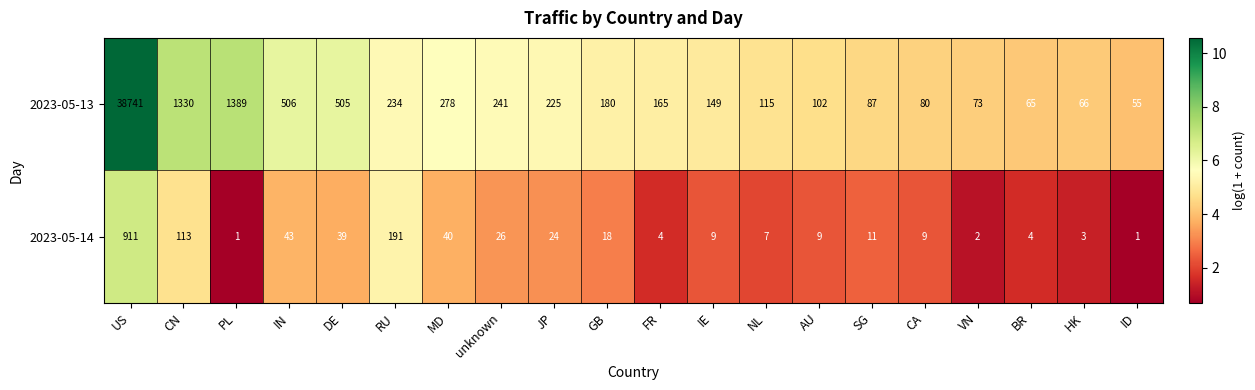

At which label is 2023-05-14 closest to 456?

RU